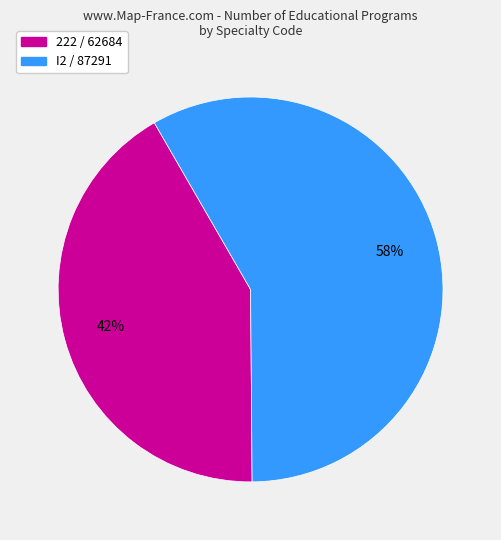

What is the ratio of the value at I2 / 87291 to the value at 222 / 62684?

1.4